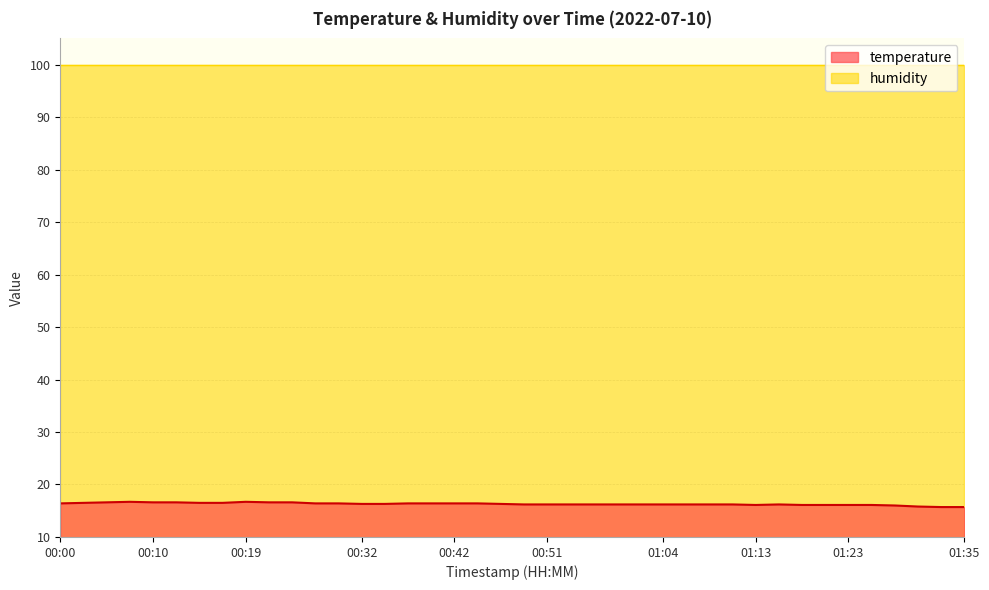

How many values are between 16 and 17?

37